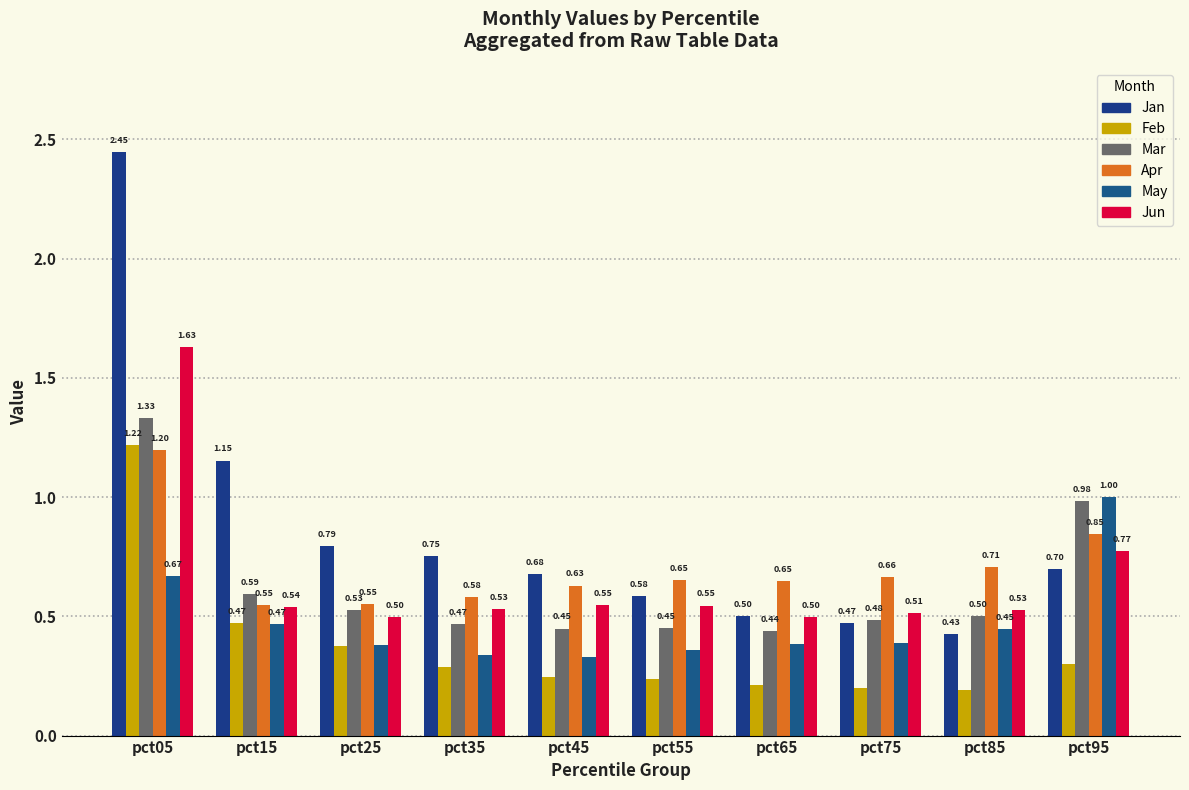

Is the value of Jun at pct85 greater than the value of May at pct25?

Yes